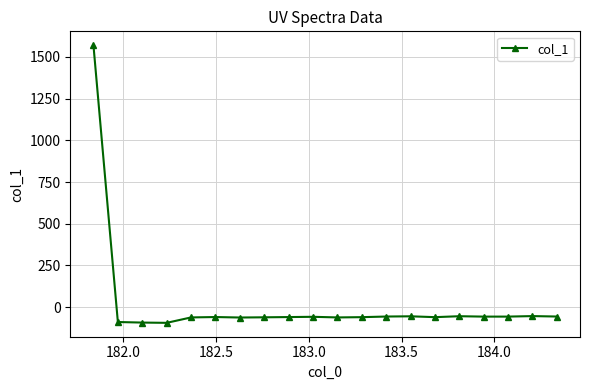

True or false: the data has more than 2 interior local peaks.

True